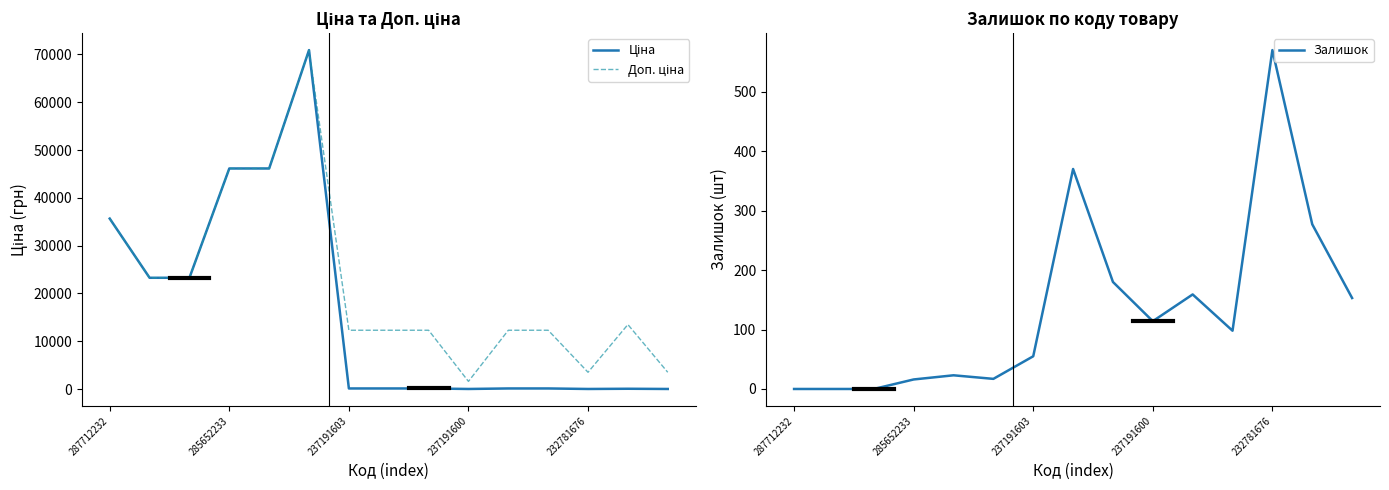

What are all the series names shown in the legend?

Ціна, Доп. ціна, Залишок